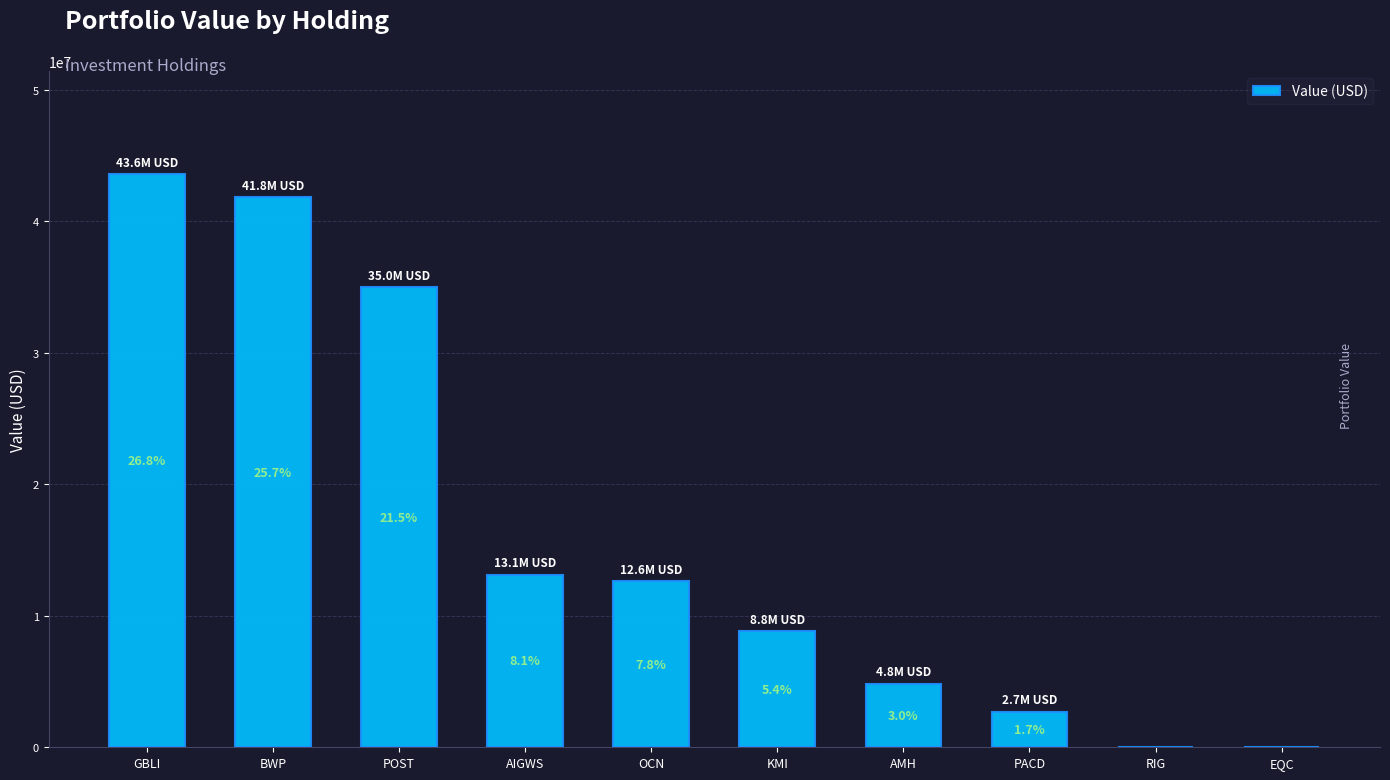

Reading left to right, transcribe all the data shown in this chart.

GBLI=43583000	BWP=41837000	POST=34989000	AIGWS=13142000	OCN=12621000	KMI=8811000	AMH=4850000	PACD=2702000	RIG=0	EQC=0